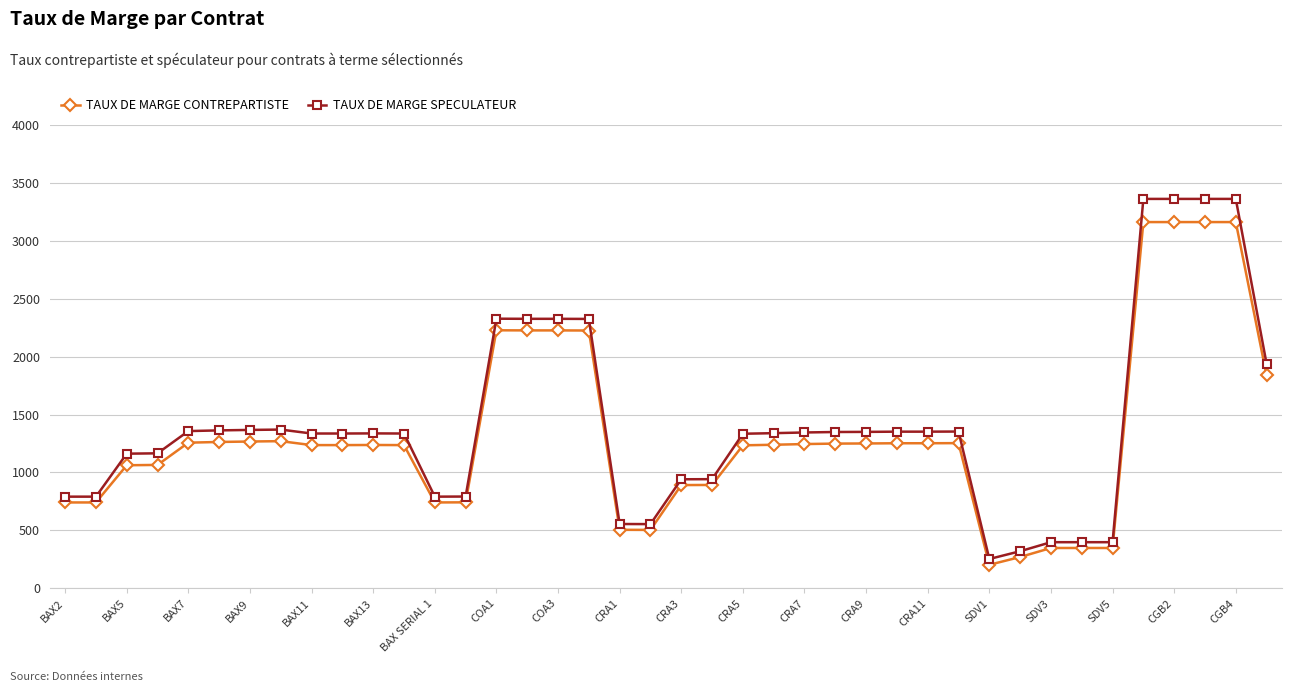

Is this an area chart (filled region under the line)?

No